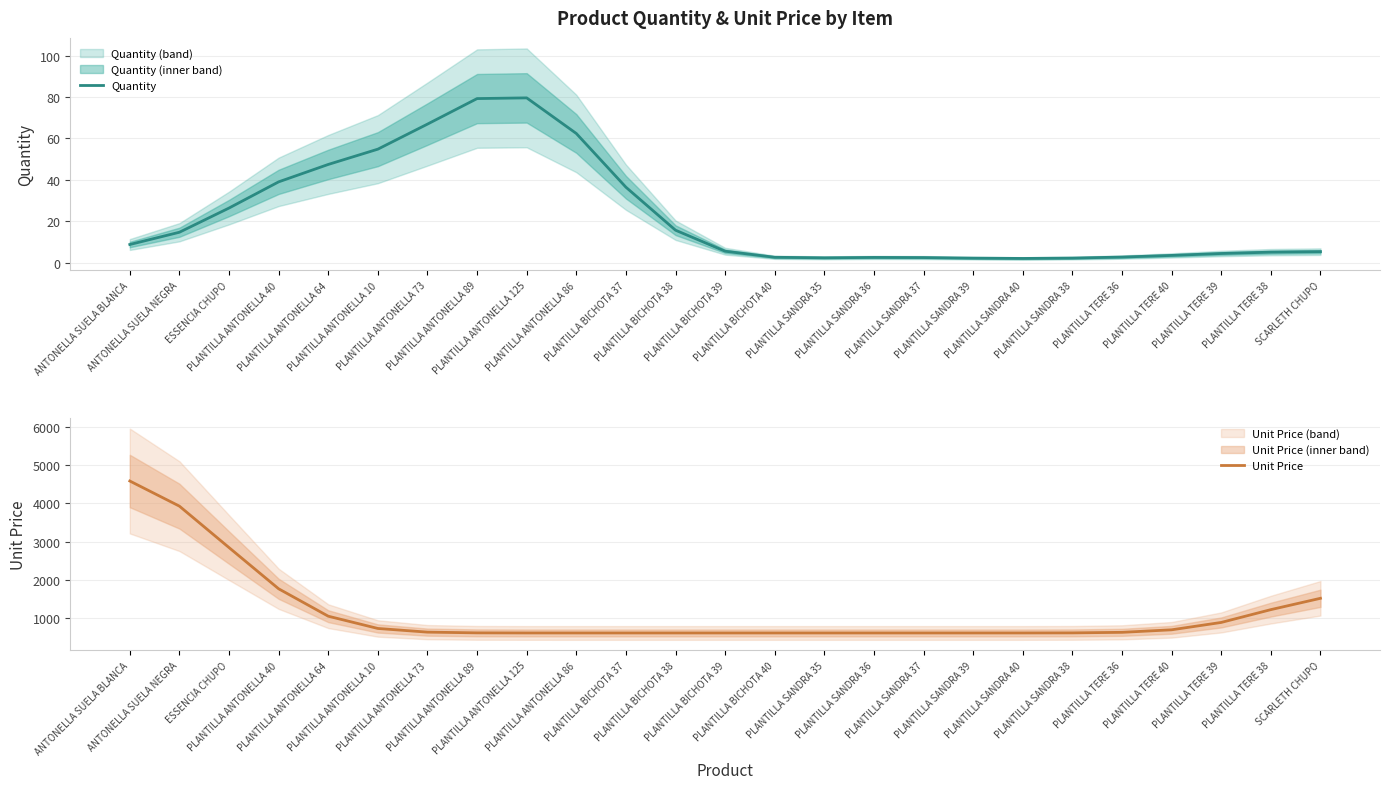

Reading right to left, list all the values displayed in this chart.

Quantity: SCARLETH CHUPO=5.3	PLANTILLA TERE 38=5.1	PLANTILLA TERE 39=4.4	PLANTILLA TERE 40=3.5	PLANTILLA TERE 36=2.7	PLANTILLA SANDRA 38=2.2	PLANTILLA SANDRA 40=2.0	PLANTILLA SANDRA 39=2.2	PLANTILLA SANDRA 37=2.5	PLANTILLA SANDRA 36=2.5	PLANTILLA SANDRA 35=2.3	PLANTILLA BICHOTA 40=2.6	PLANTILLA BICHOTA 39=5.5	PLANTILLA BICHOTA 38=15.7	PLANTILLA BICHOTA 37=36.4	PLANTILLA ANTONELLA 86=62.4	PLANTILLA ANTONELLA 125=79.6	PLANTILLA ANTONELLA 89=79.2	PLANTILLA ANTONELLA 73=66.9	PLANTILLA ANTONELLA 10=54.8	PLANTILLA ANTONELLA 64=47.4	PLANTILLA ANTONELLA 40=39.0	ESSENCIA CHUPO=26.4	ANTONELLA SUELA NEGRA=14.7	ANTONELLA SUELA BLANCA=8.8
Unit Price: SCARLETH CHUPO=1510.0	PLANTILLA TERE 38=1212.4	PLANTILLA TERE 39=876.1	PLANTILLA TERE 40=682.8	PLANTILLA TERE 36=616.4	PLANTILLA SANDRA 38=602.1	PLANTILLA SANDRA 40=600.2	PLANTILLA SANDRA 39=600.0	PLANTILLA SANDRA 37=600.0	PLANTILLA SANDRA 36=600.0	PLANTILLA SANDRA 35=600.0	PLANTILLA BICHOTA 40=600.0	PLANTILLA BICHOTA 39=600.0	PLANTILLA BICHOTA 38=600.0	PLANTILLA BICHOTA 37=600.0	PLANTILLA ANTONELLA 86=600.0	PLANTILLA ANTONELLA 125=600.2	PLANTILLA ANTONELLA 89=602.7	PLANTILLA ANTONELLA 73=621.7	PLANTILLA ANTONELLA 10=717.9	PLANTILLA ANTONELLA 64=1039.9	PLANTILLA ANTONELLA 40=1759.2	ESSENCIA CHUPO=2840.9	ANTONELLA SUELA NEGRA=3928.7	ANTONELLA SUELA BLANCA=4588.9